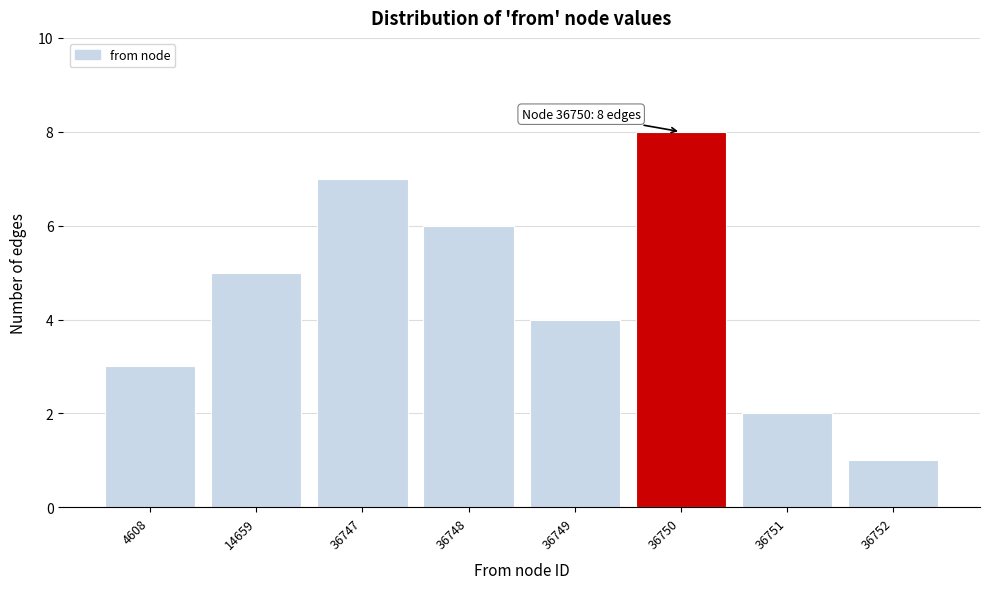

Reading left to right, transcribe all the data shown in this chart.

4608=3	14659=5	36747=7	36748=6	36749=4	36750=8	36751=2	36752=1